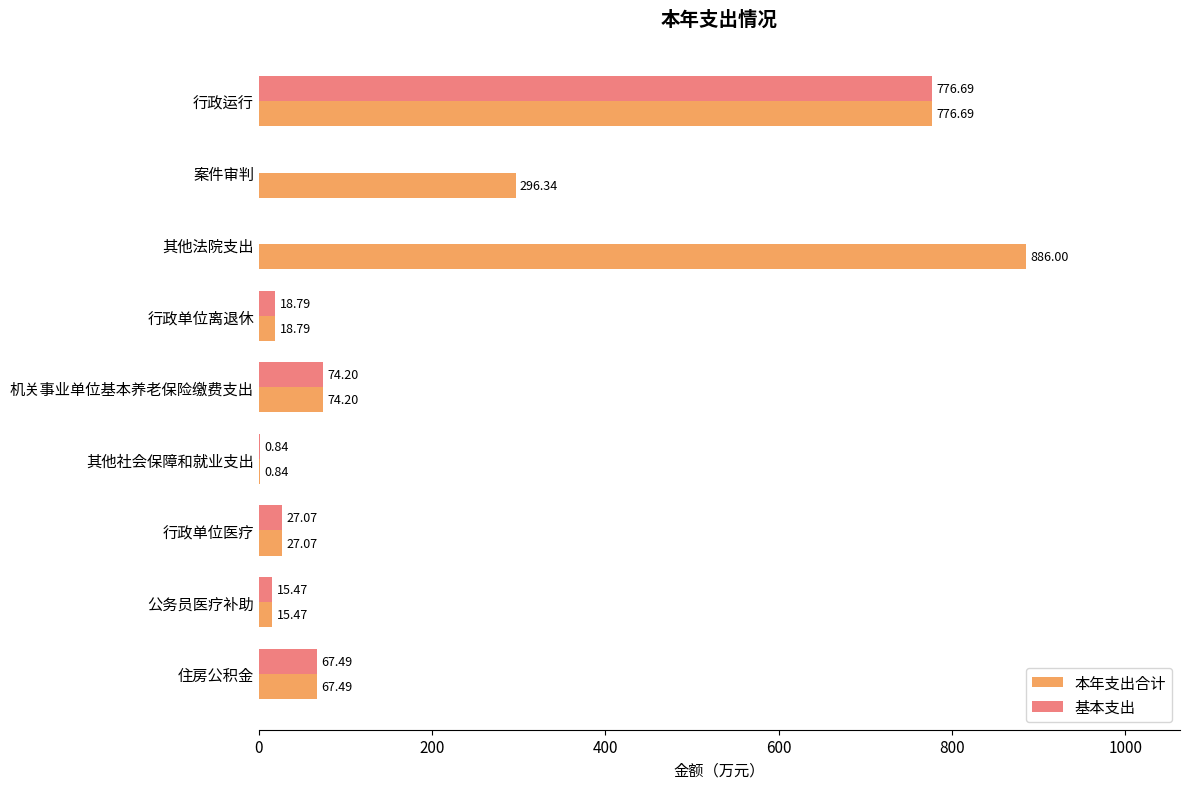

Which series has the largest total across all categories?

本年支出合计